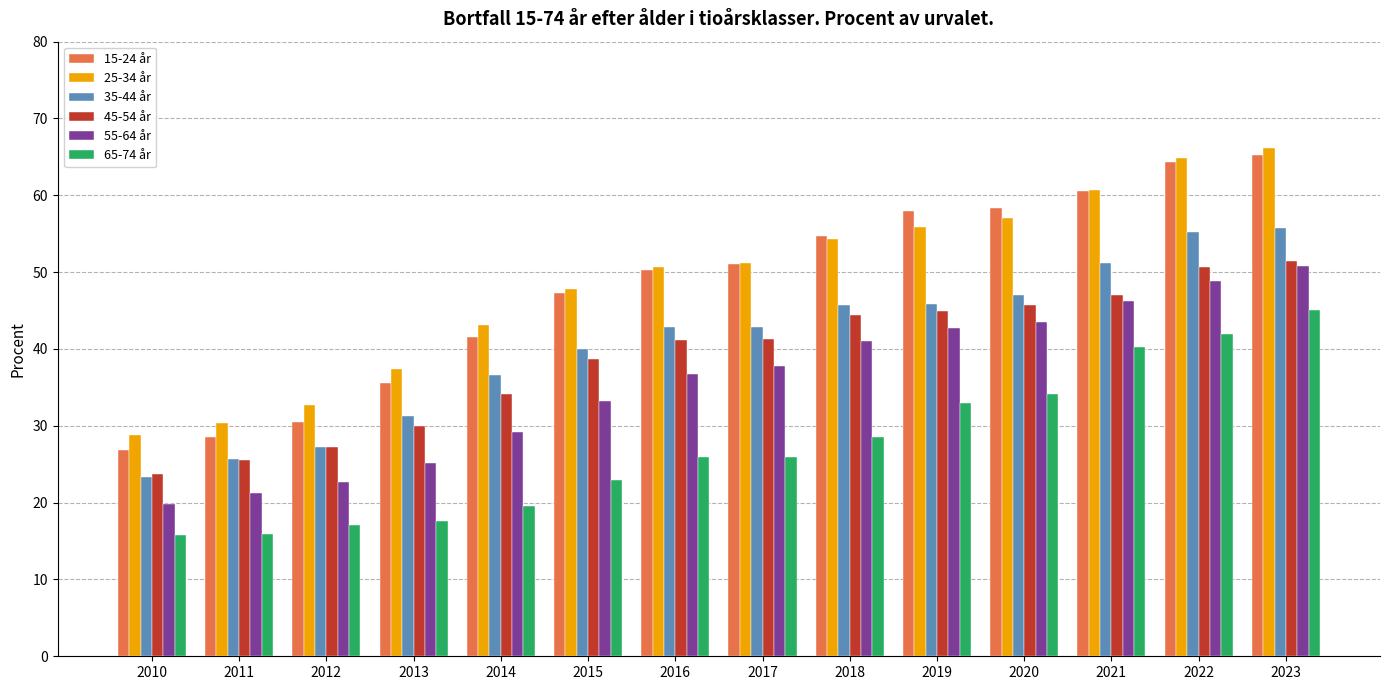

What is the value of the 25-34 år bar at the 14th from the left?

66.2